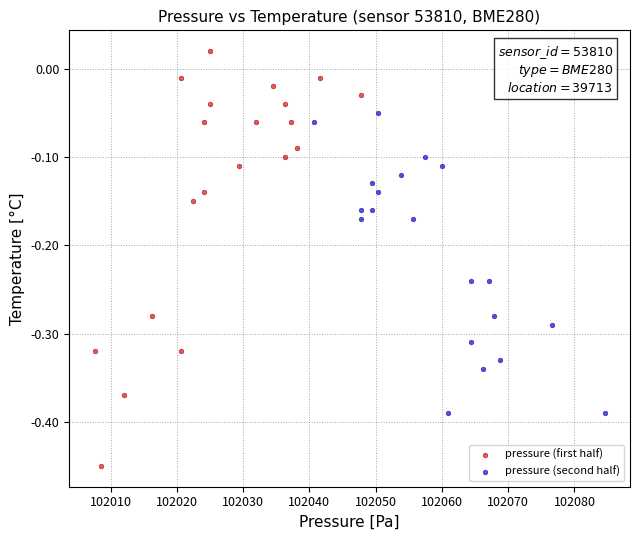

Which series has the widest spread of Y values?

pressure (first half)